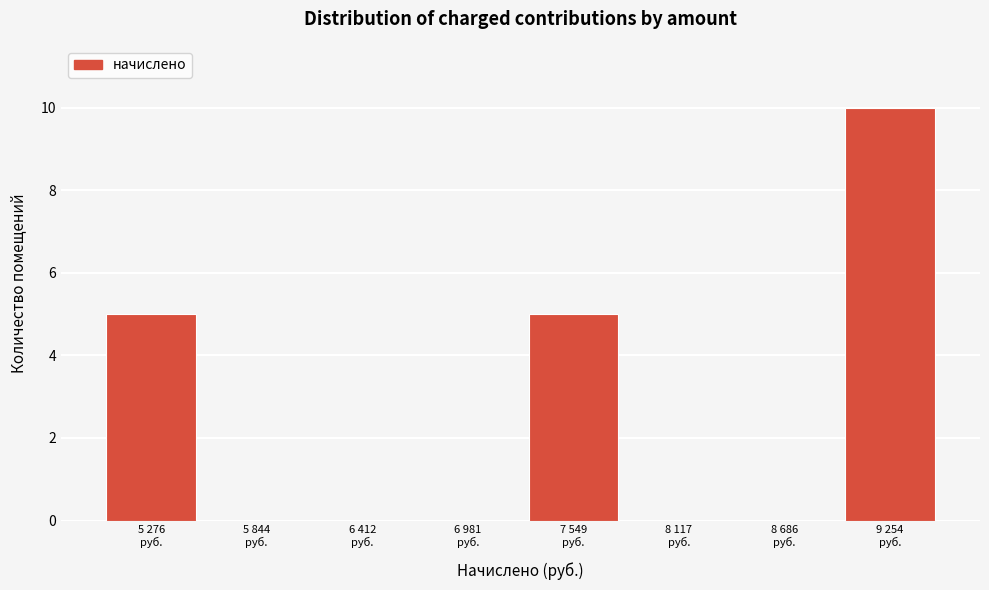

What is the maximum value shown in the chart?

10